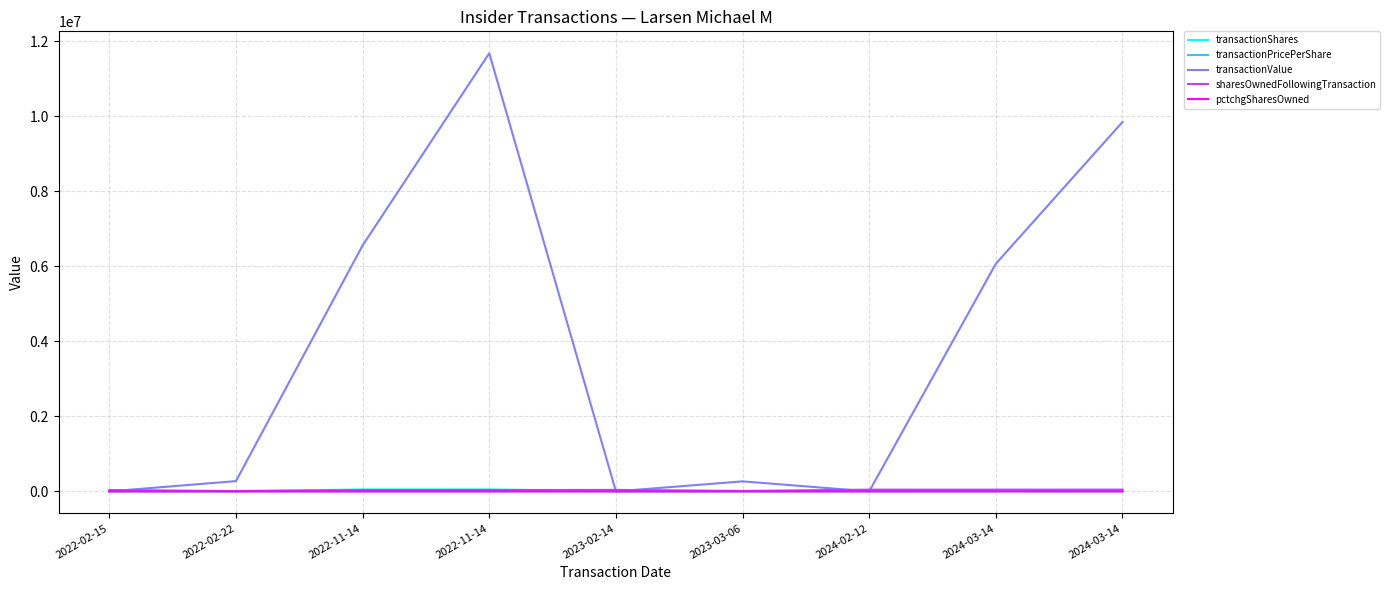

At which category does transactionShares reach its first local valley?

2022-02-22